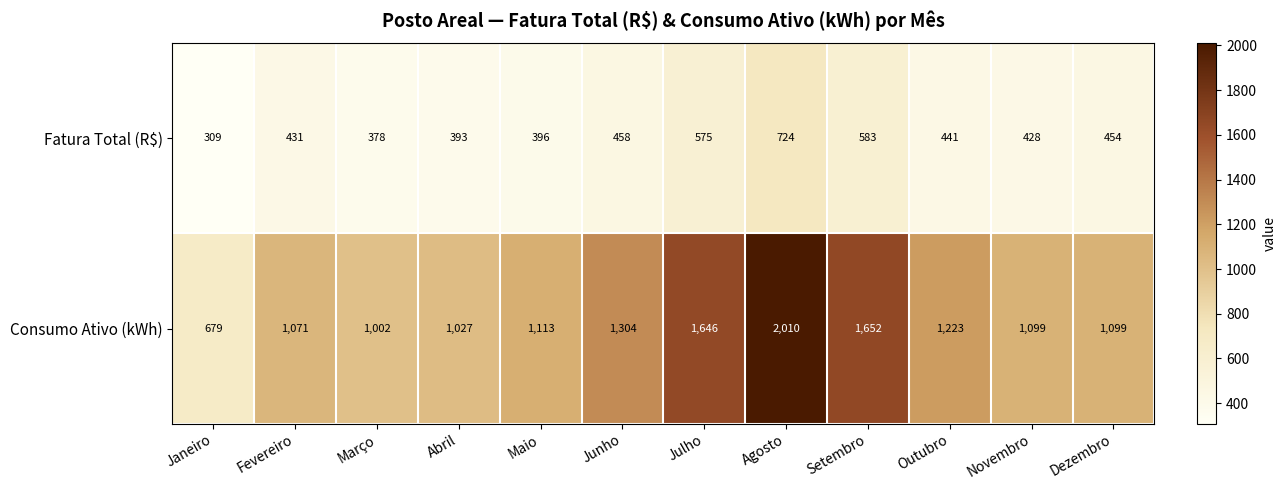

Rank the series by their average value, from lowest to highest.

Fatura Total (R$), Consumo Ativo (kWh)